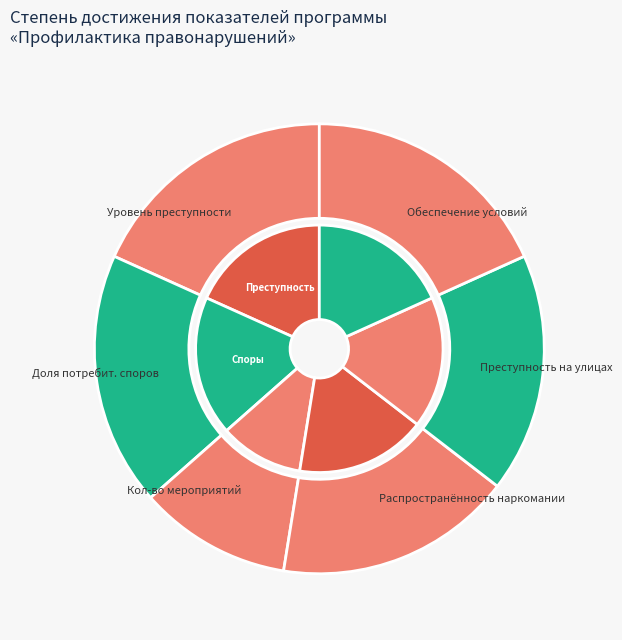

What is the ratio of the value at Уровень преступности to the value at Уровень преступности на улицах?

1.1